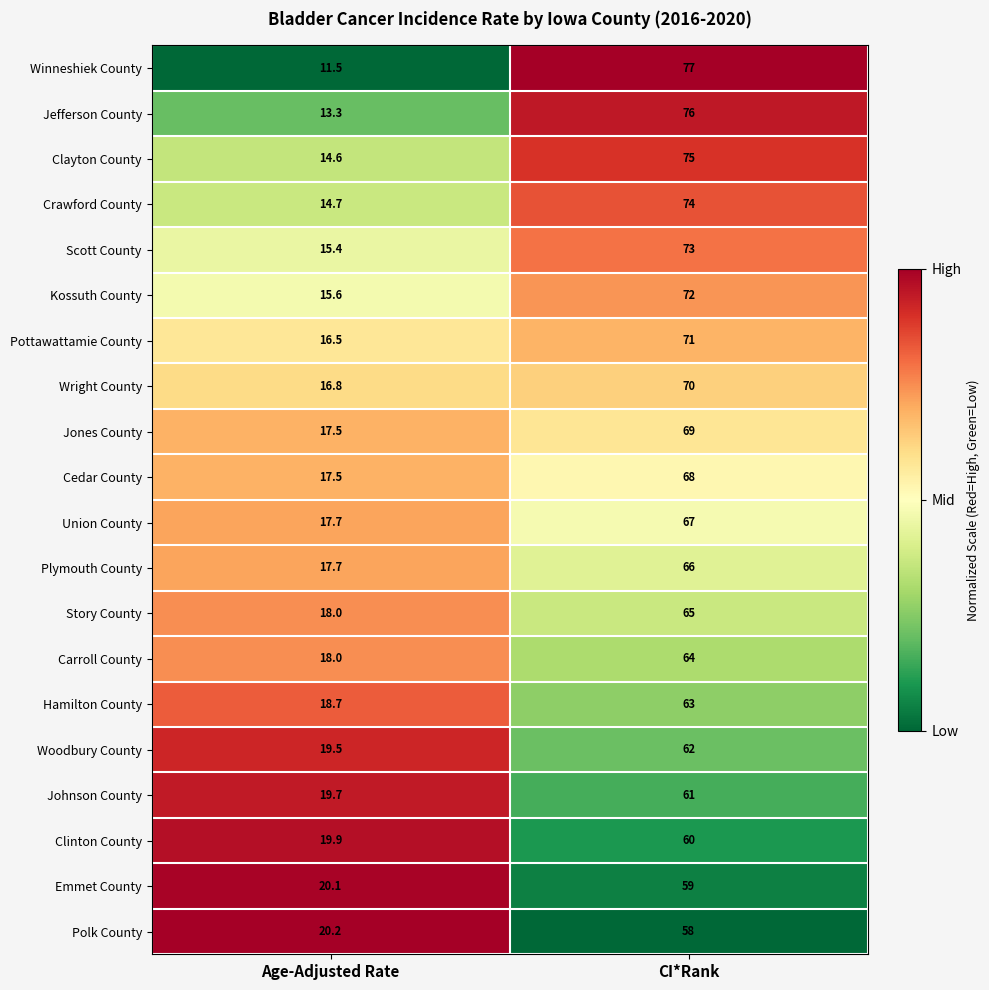

Which series has the widest spread of values?

Winneshiek County